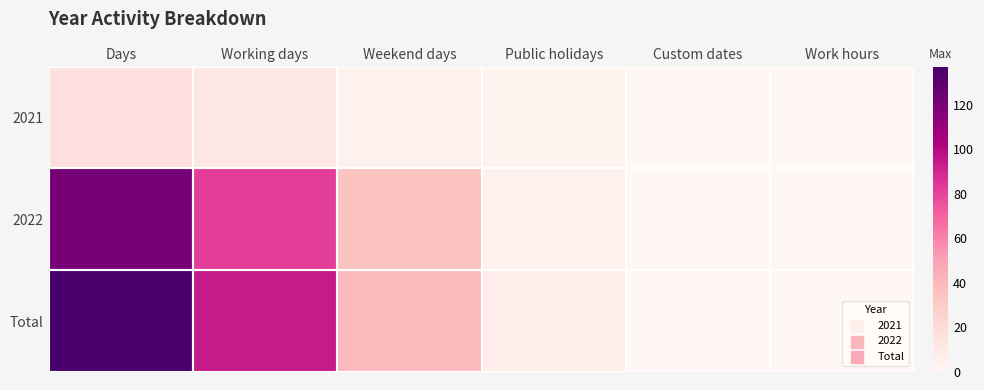

Reading left to right, what are all the values shown in this chart?

2021: Days=17	Working days=12	Weekend days=4	Public holidays=3	Custom dates=0	Work hours=0
2022: Days=120	Working days=82	Weekend days=35	Public holidays=4	Custom dates=0	Work hours=0
Total: Days=137	Working days=94	Weekend days=39	Public holidays=7	Custom dates=0	Work hours=0